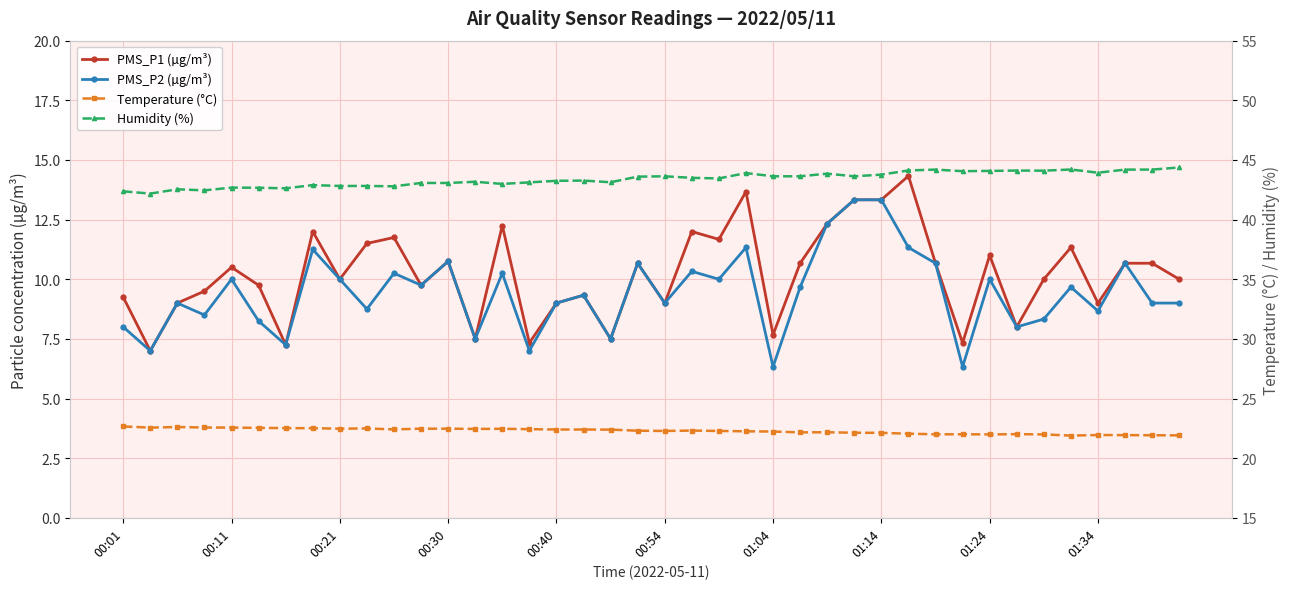

How many lines are shown in the chart?

4